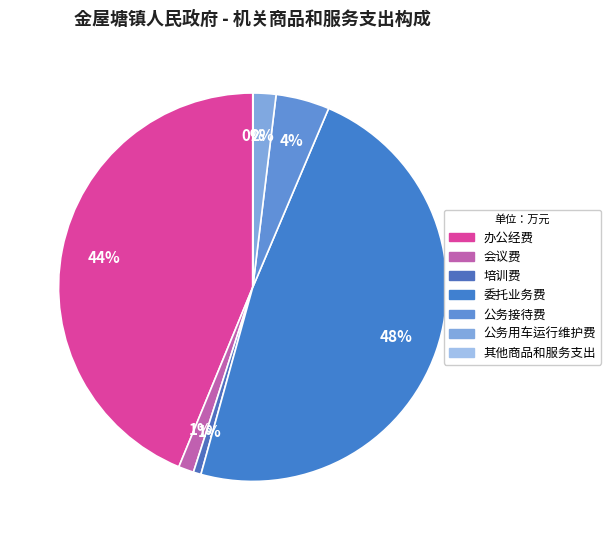

To the nearest percent, what is the difference between the 会议费 and 公务用车运行维护费 slice percentages?

1%